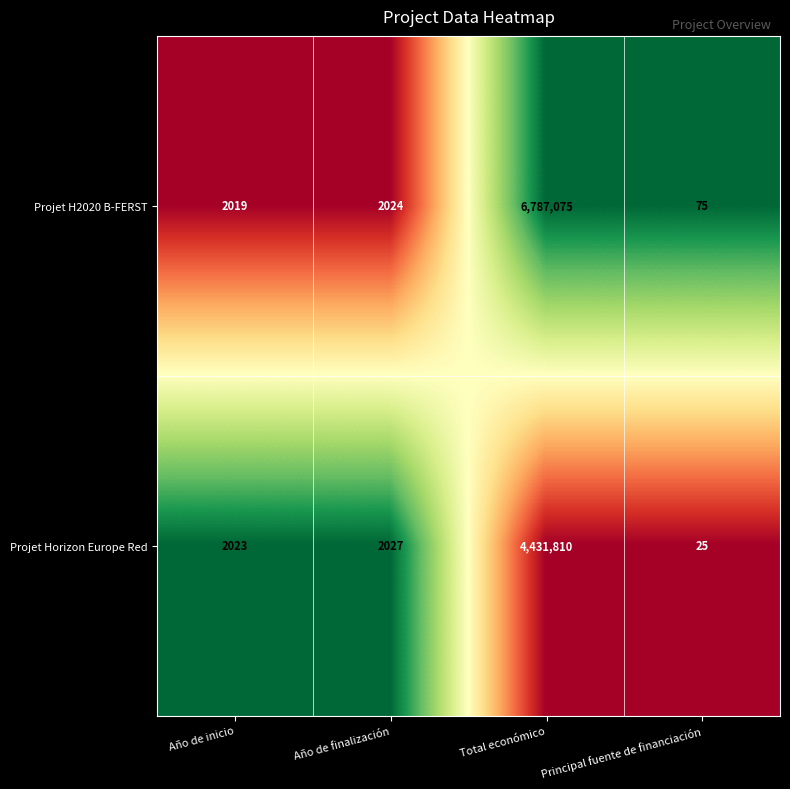

Which series changed the most between Año de inicio and Año de finalización?

Projet H2020 B-FERST